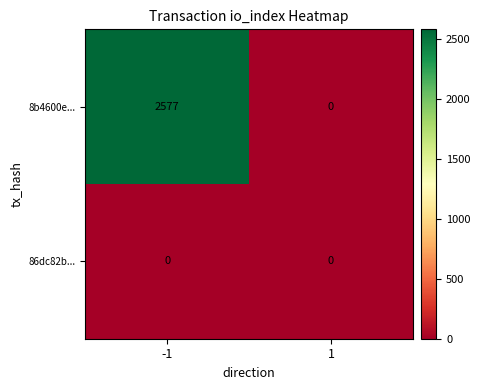

What is the sum of all 8b4600e... values?

2577